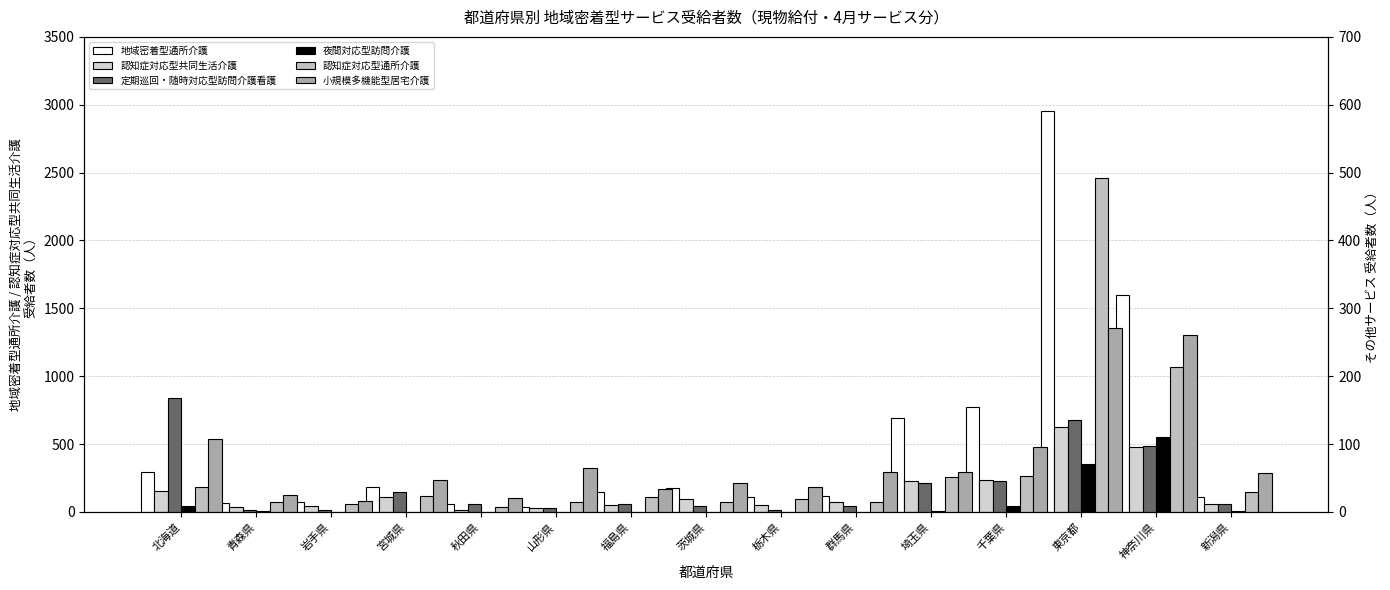

What is the minimum value for 定期巡回・随時対応型訪問介護看護?

2